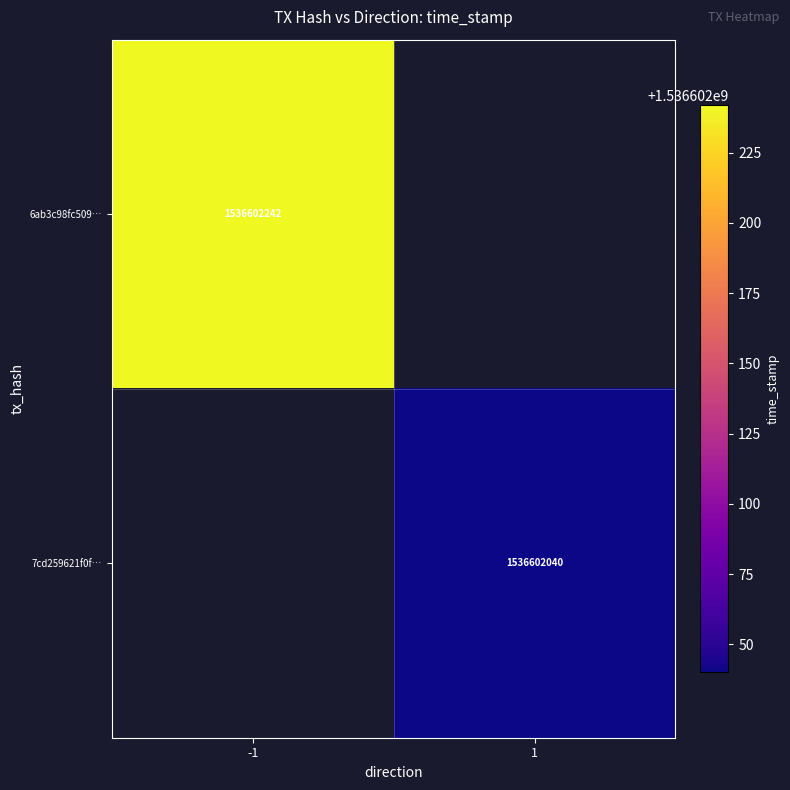

Rank the series by their maximum value, from highest to lowest.

6ab3c98fc509f427d317939cff7d538cef773a3, 7cd259621f0f71f6608b9dcd76cc6da24ad33f3